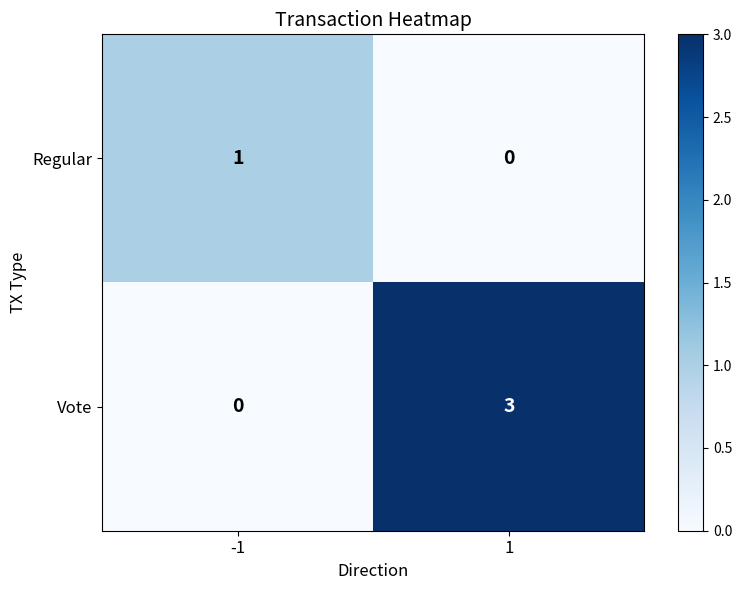

Which series has the largest total across all categories?

Vote